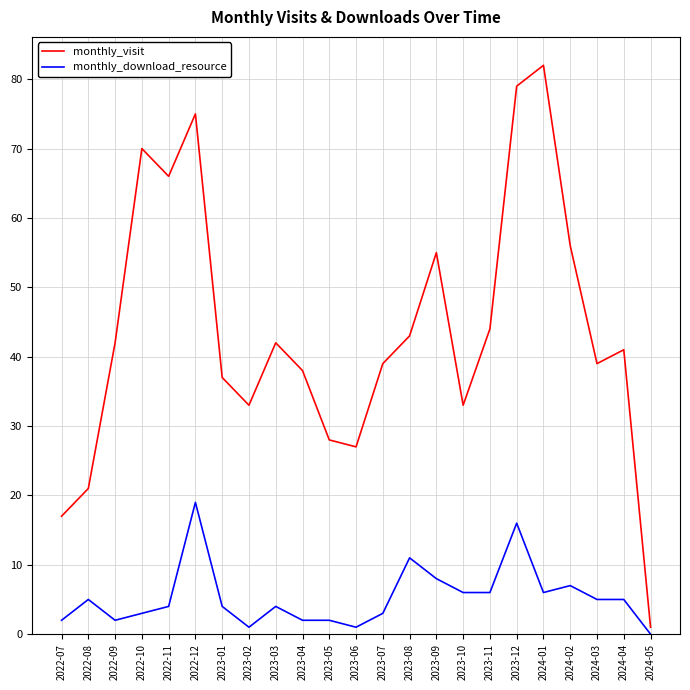

What is the total value across all series at 2024-02?

63